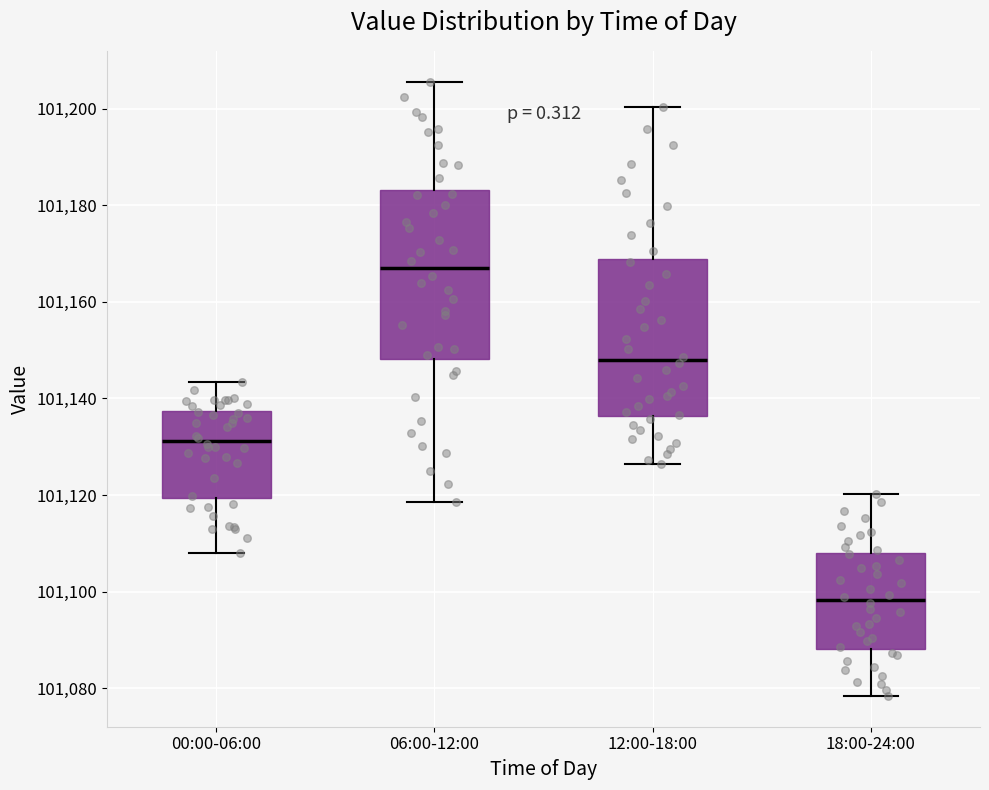

Reading left to right, read every box against the y-axis: the position of its median line, the range the box covers, and the ends of its whiskers. The values are not printed on the chart, so give them approximately, as read against the axis.

00:00-06:00: median 101132, box 101120 to 101138, whiskers 101108 to 101144
06:00-12:00: median 101166, box 101148 to 101184, whiskers 101118 to 101206
12:00-18:00: median 101148, box 101136 to 101168, whiskers 101126 to 101200
18:00-24:00: median 101098, box 101088 to 101108, whiskers 101078 to 101120